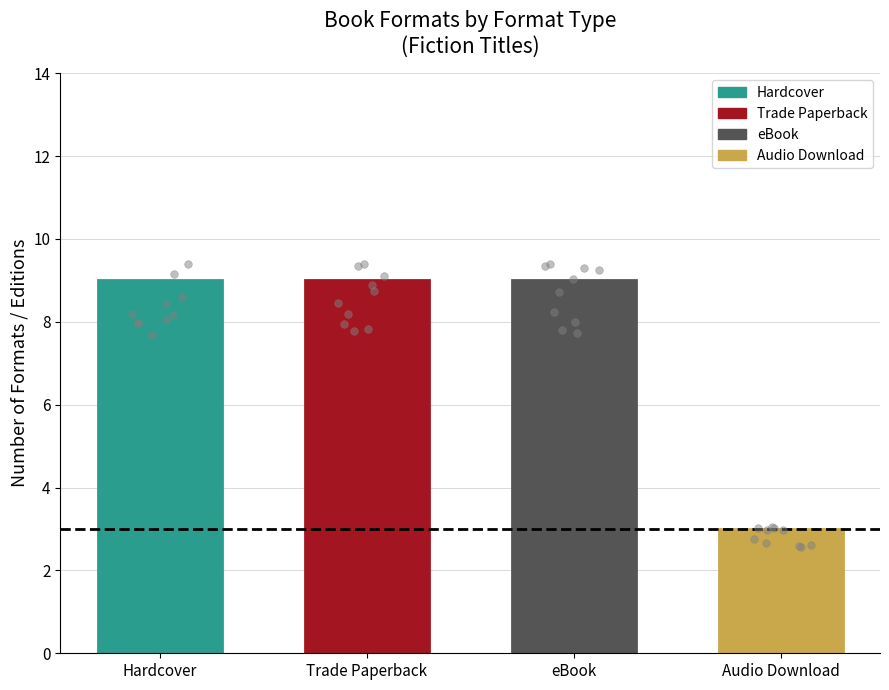

At how many categories does at least one series exceed 3?

3